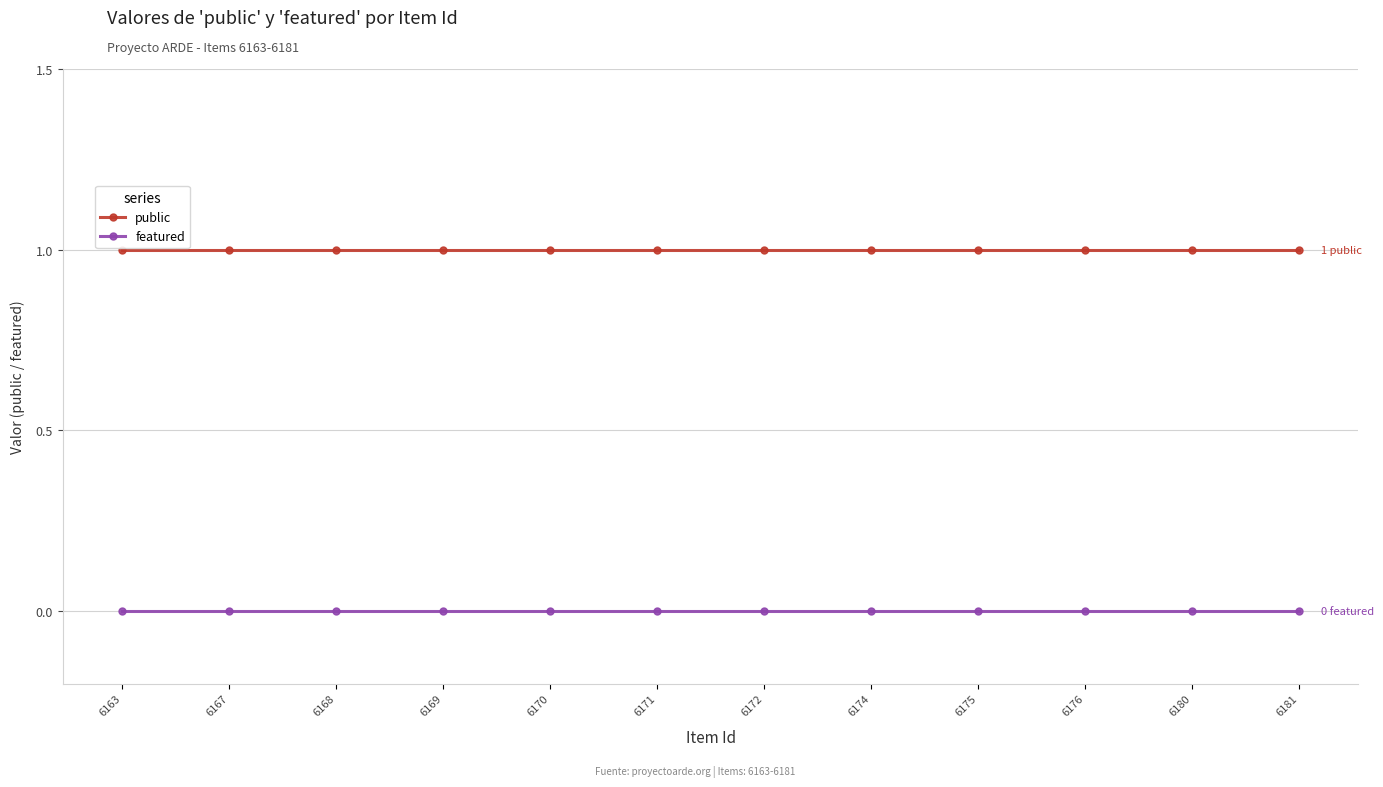

True or false: featured and public cross at least once.

False